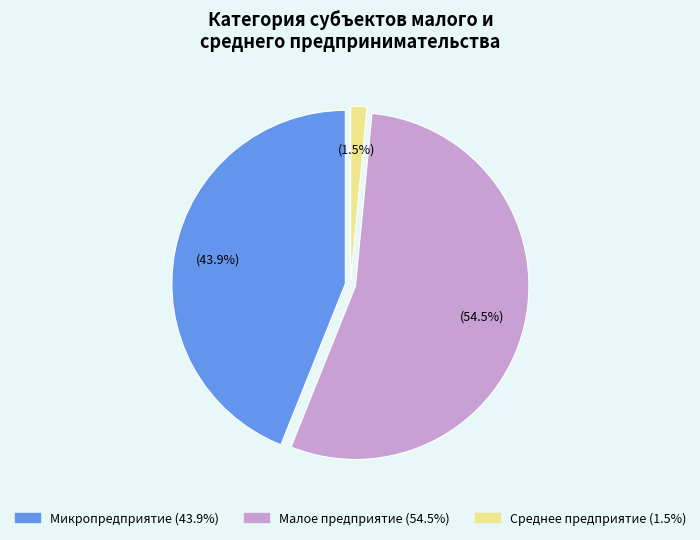

Does any single category account for the majority?

Yes